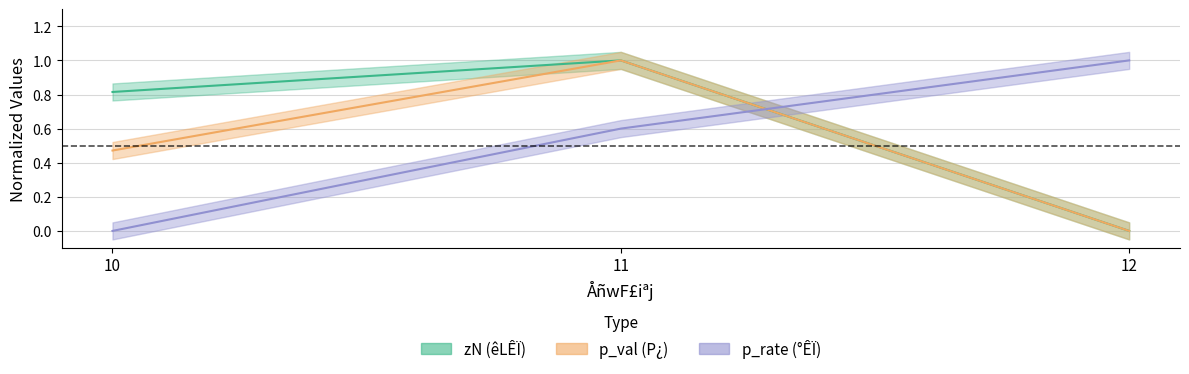

How many lines are shown in the chart?

3